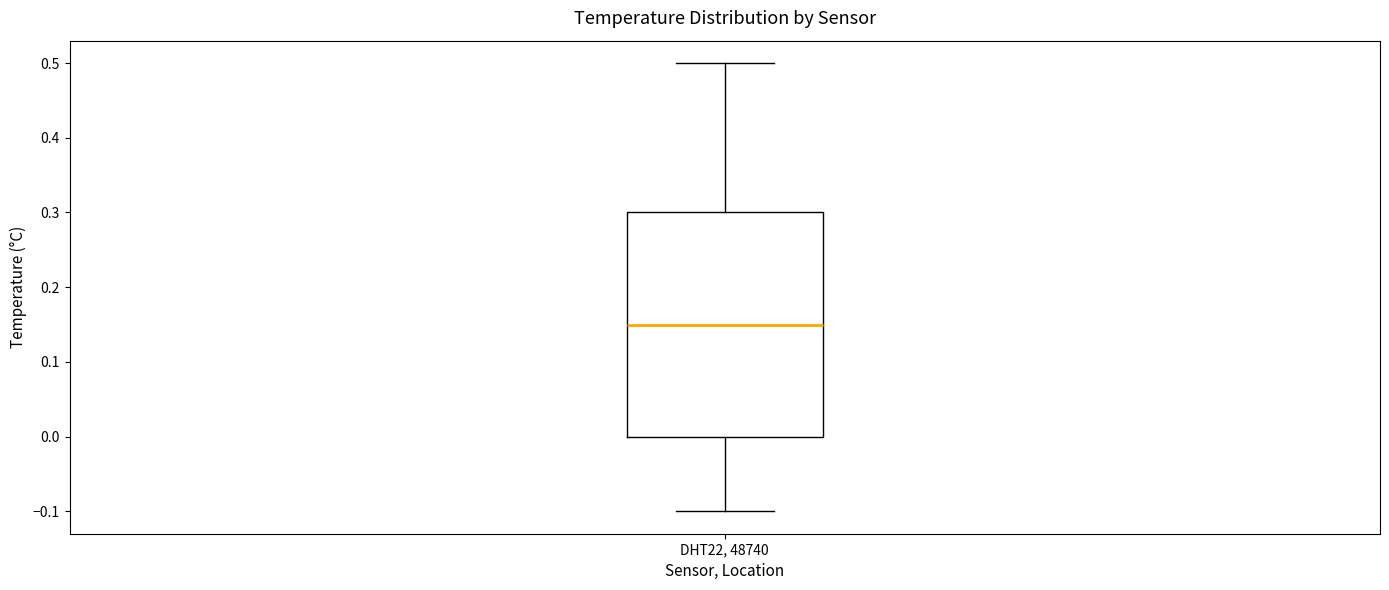

Read this box plot against the y-axis: the position of the median line, the range covered by the box, and the ends of both whiskers. The values are not printed on the chart, so give them approximately, as read against the axis.

median 0.15, box 0.00 to 0.30, whiskers -0.10 to 0.50